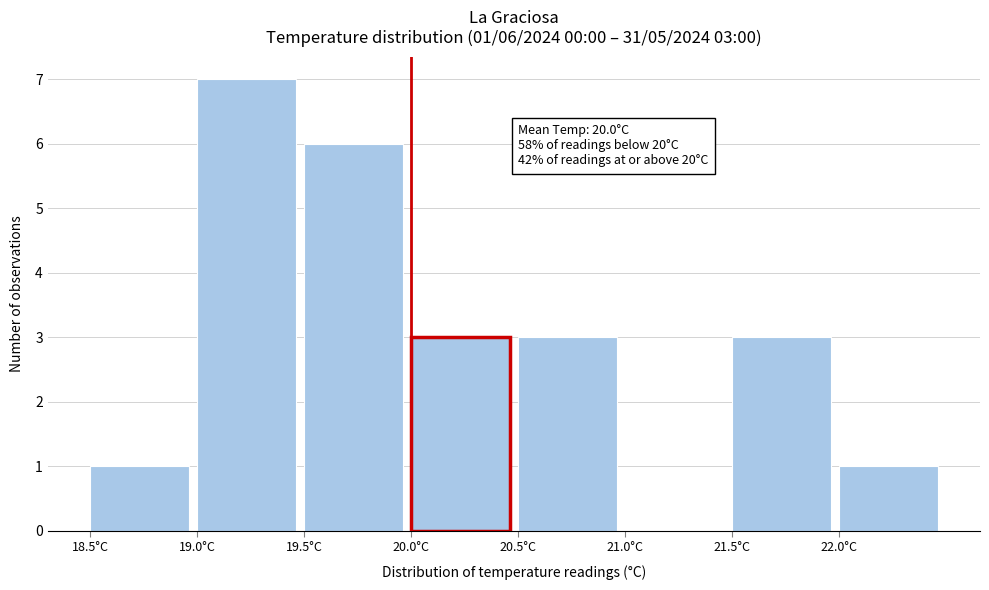

Over which range of the x-axis is the bar tallest?

19.0 to 19.5